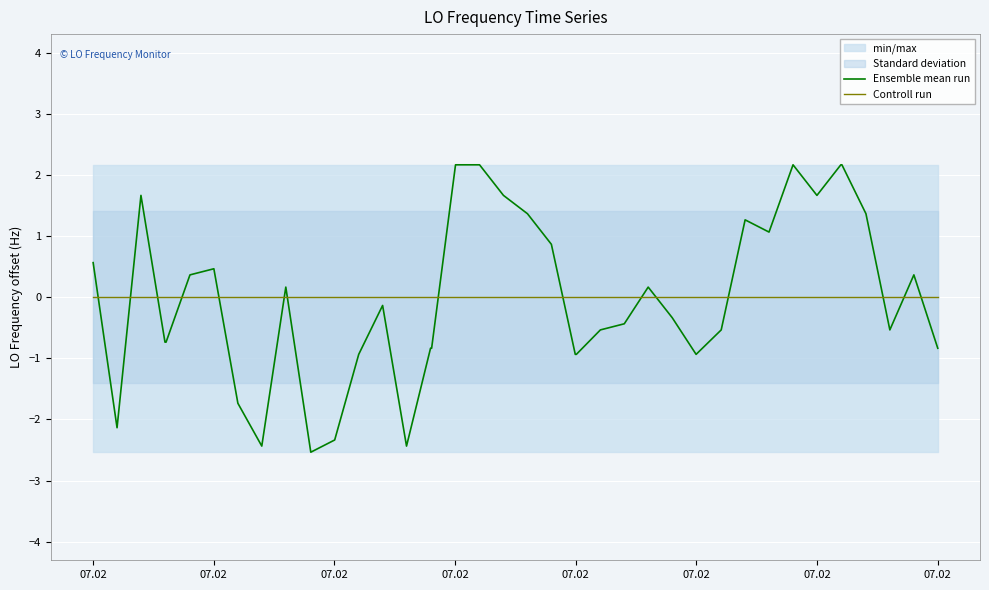

What is the label of the 33rd point from the right?

07.02